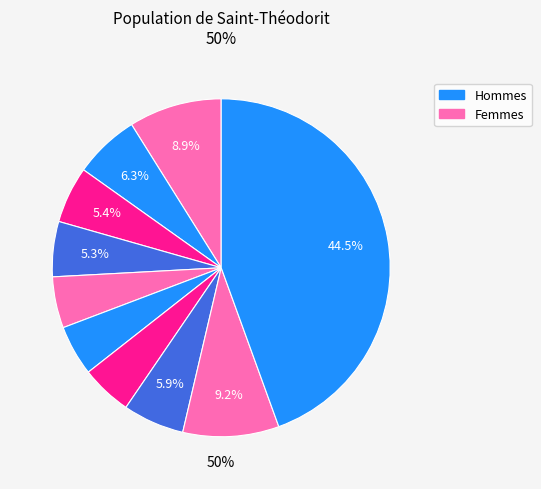

True or false: pct05 accounts for 9% of the total.

True